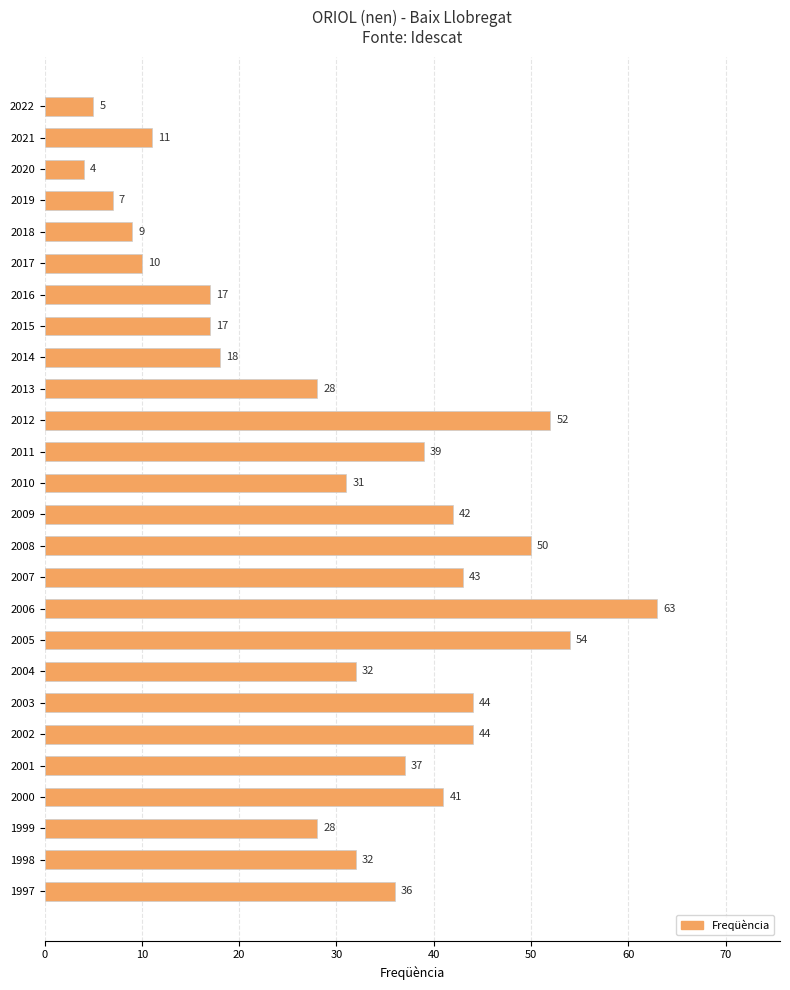

What value does the data have at 2009, to the nearest 10?

40